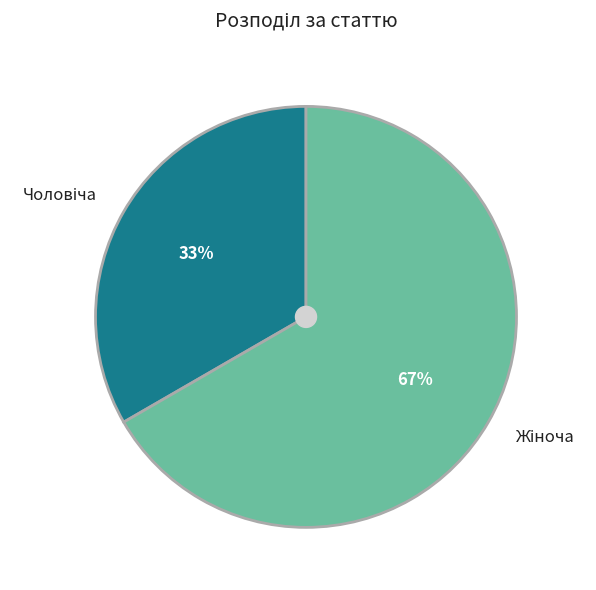

To the nearest percent, what is the average slice percentage?

50%